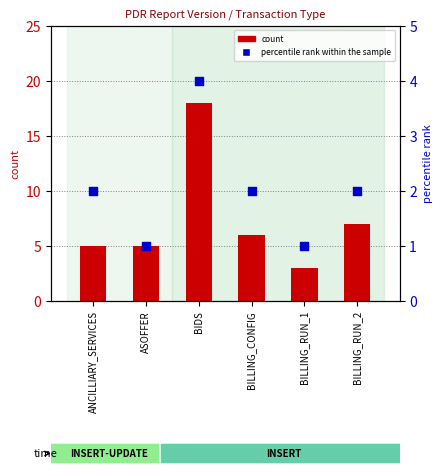

Is the value of count at BILLING_RUN_2 greater than the value of percentile rank within the sample at BILLING_RUN_1?

Yes